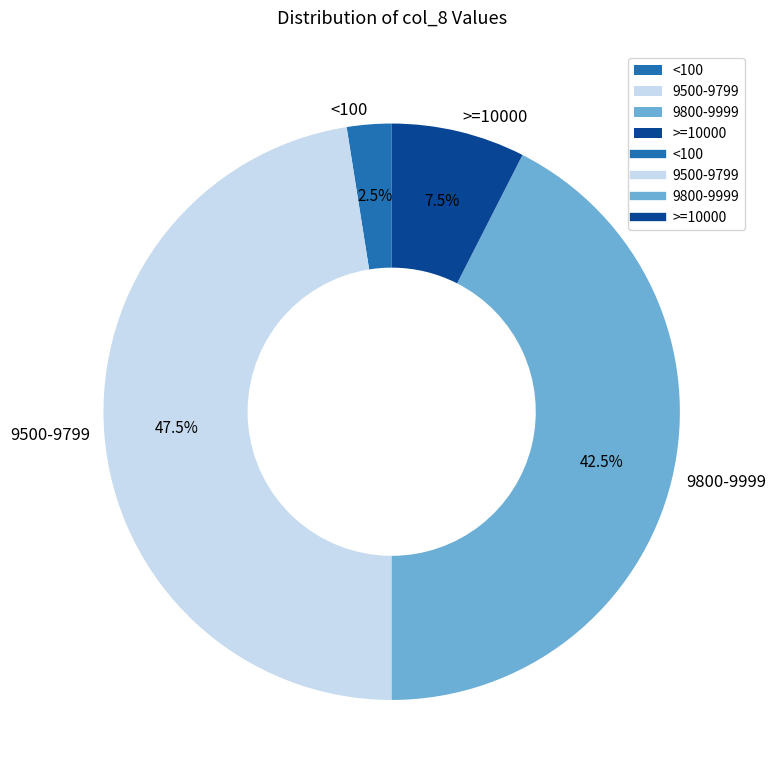

How many segments does this pie chart have?

4